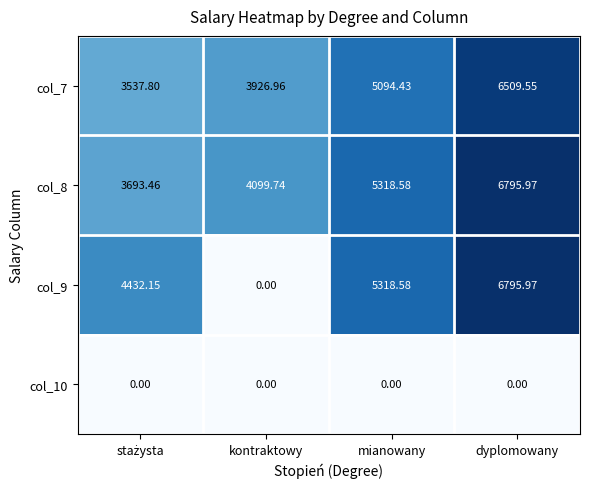

What is the spread (max minus min) of values at mianowany?

5318.6